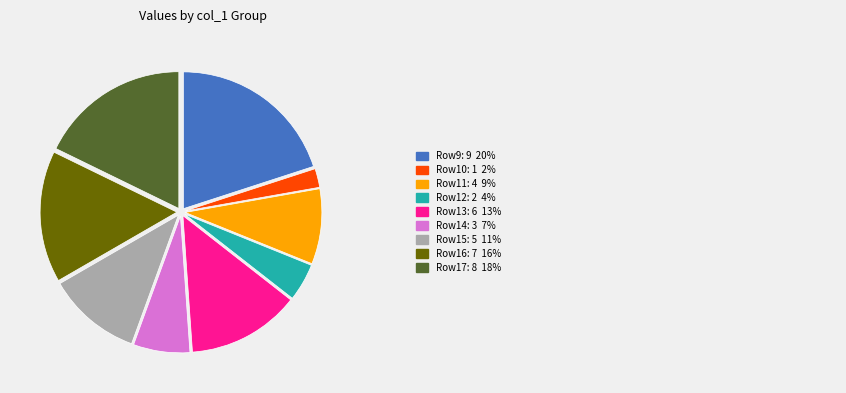

Is there a majority slice in this chart?

No